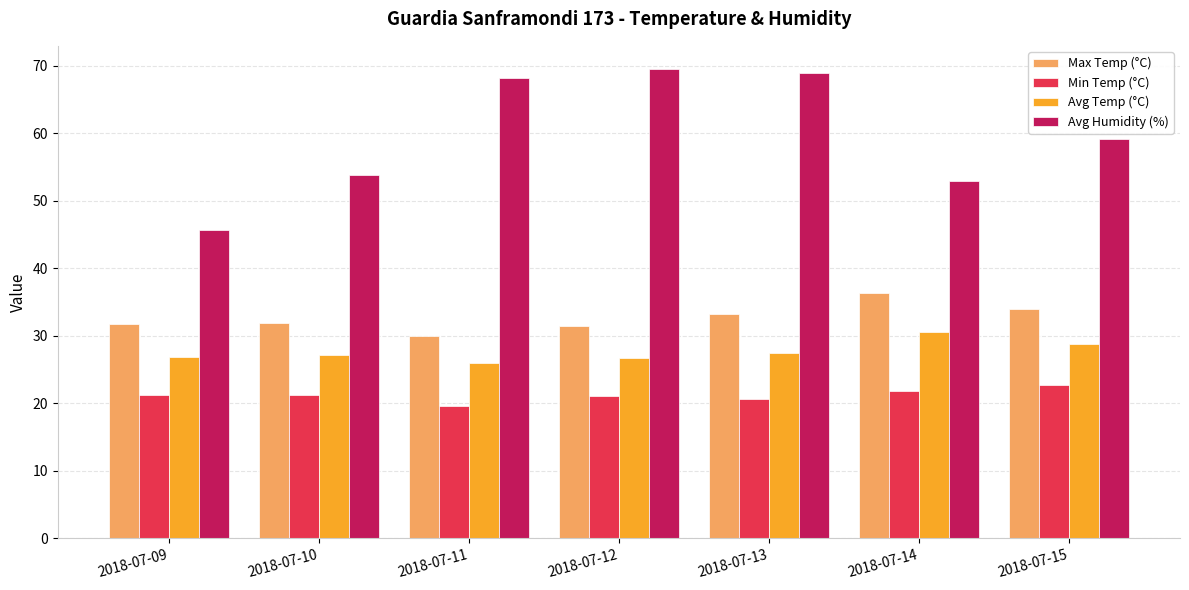

Rank the series at 2018-07-09 from lowest to highest value.

Min Temp (°C), Avg Temp (°C), Max Temp (°C), Avg Humidity (%)